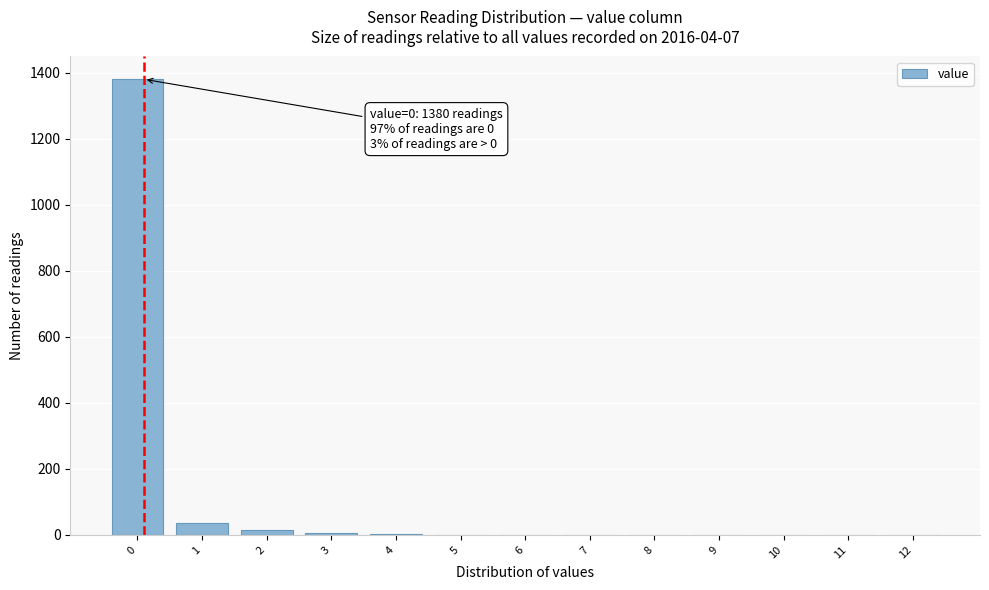

What is the sum of all values?

1440